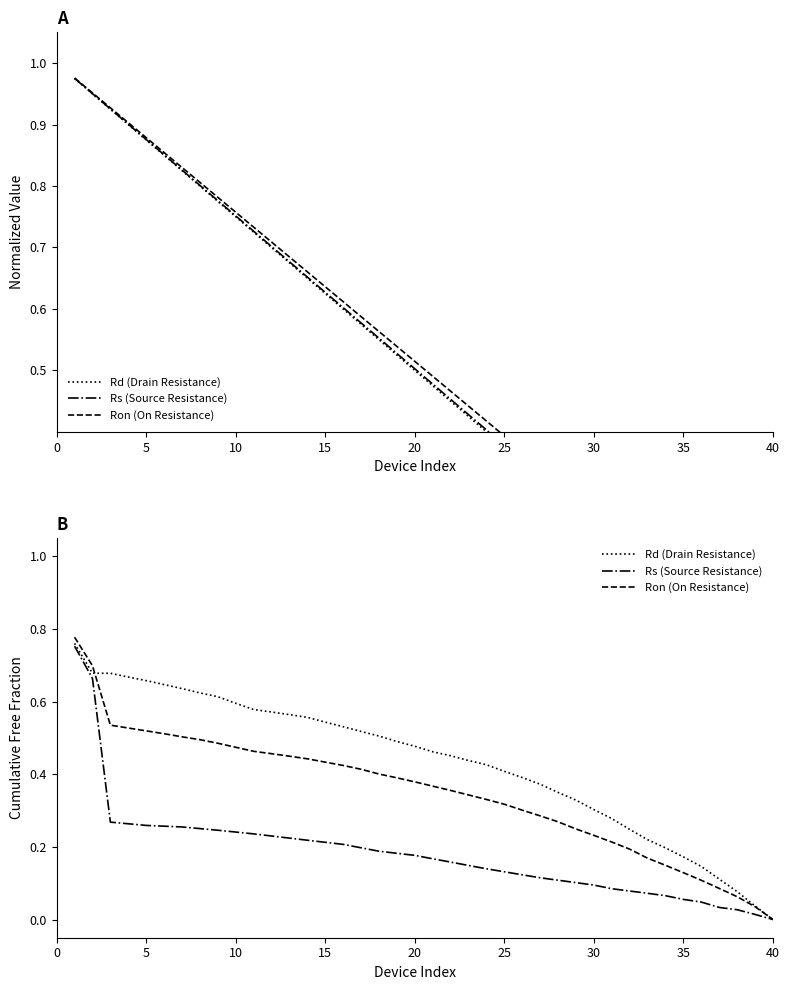

Reading left to right, extract all data points from this chart.

Rd (Drain Resistance): 0.8	0.7	0.7	0.7	0.7	0.6	0.6	0.6	0.6	0.6	0.6	0.6	0.6	0.6	0.5	0.5	0.5	0.5	0.5	0.5	0.5	0.5	0.4	0.4	0.4	0.4	0.4	0.3	0.3	0.3	0.3	0.2	0.2	0.2	0.2	0.1	0.1	0.1	0.0	0.0
Rs (Source Resistance): 0.8	0.7	0.3	0.3	0.3	0.3	0.3	0.3	0.2	0.2	0.2	0.2	0.2	0.2	0.2	0.2	0.2	0.2	0.2	0.2	0.2	0.2	0.1	0.1	0.1	0.1	0.1	0.1	0.1	0.1	0.1	0.1	0.1	0.1	0.1	0.0	0.0	0.0	0.0	0.0
Ron (On Resistance): 0.8	0.7	0.5	0.5	0.5	0.5	0.5	0.5	0.5	0.5	0.5	0.5	0.4	0.4	0.4	0.4	0.4	0.4	0.4	0.4	0.4	0.4	0.3	0.3	0.3	0.3	0.3	0.3	0.2	0.2	0.2	0.2	0.2	0.1	0.1	0.1	0.1	0.1	0.0	0.0